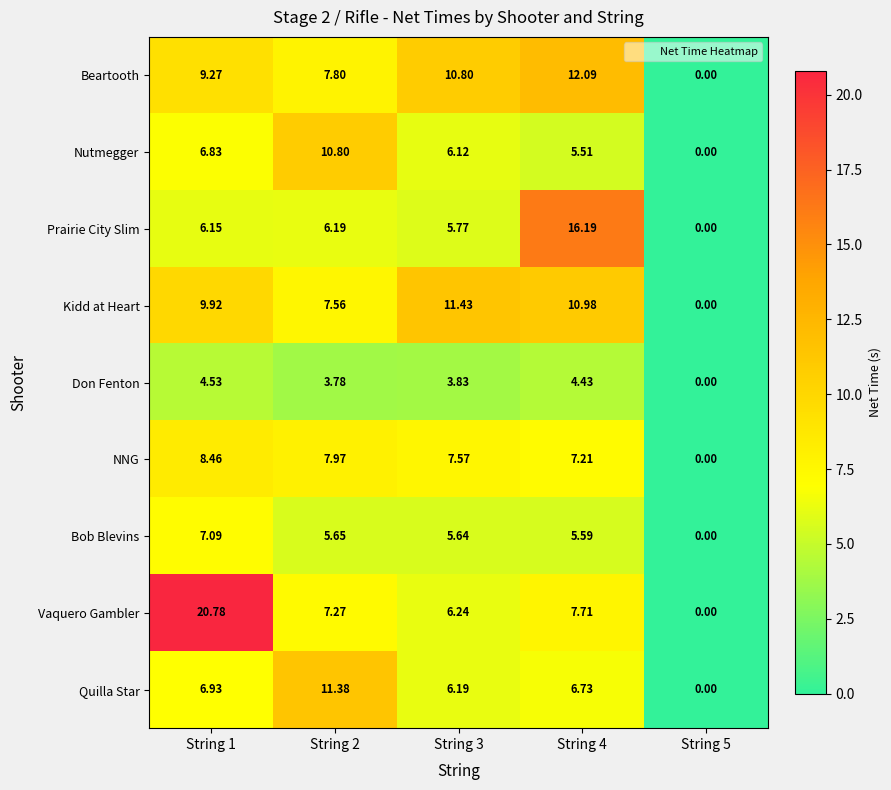

Which series has the largest total across all categories?

Vaquero Gambler